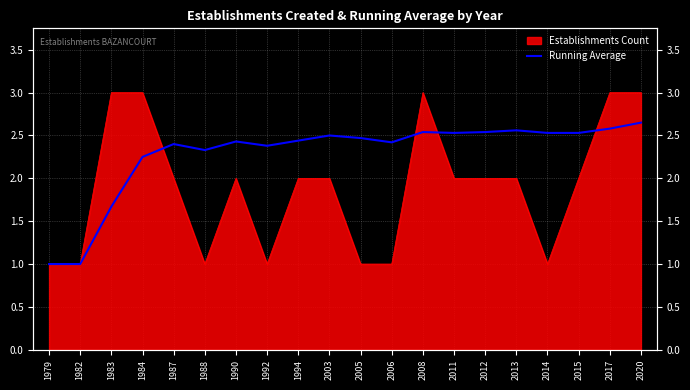

How many interior local valleys (lower than both neighbors) does the data have?

4